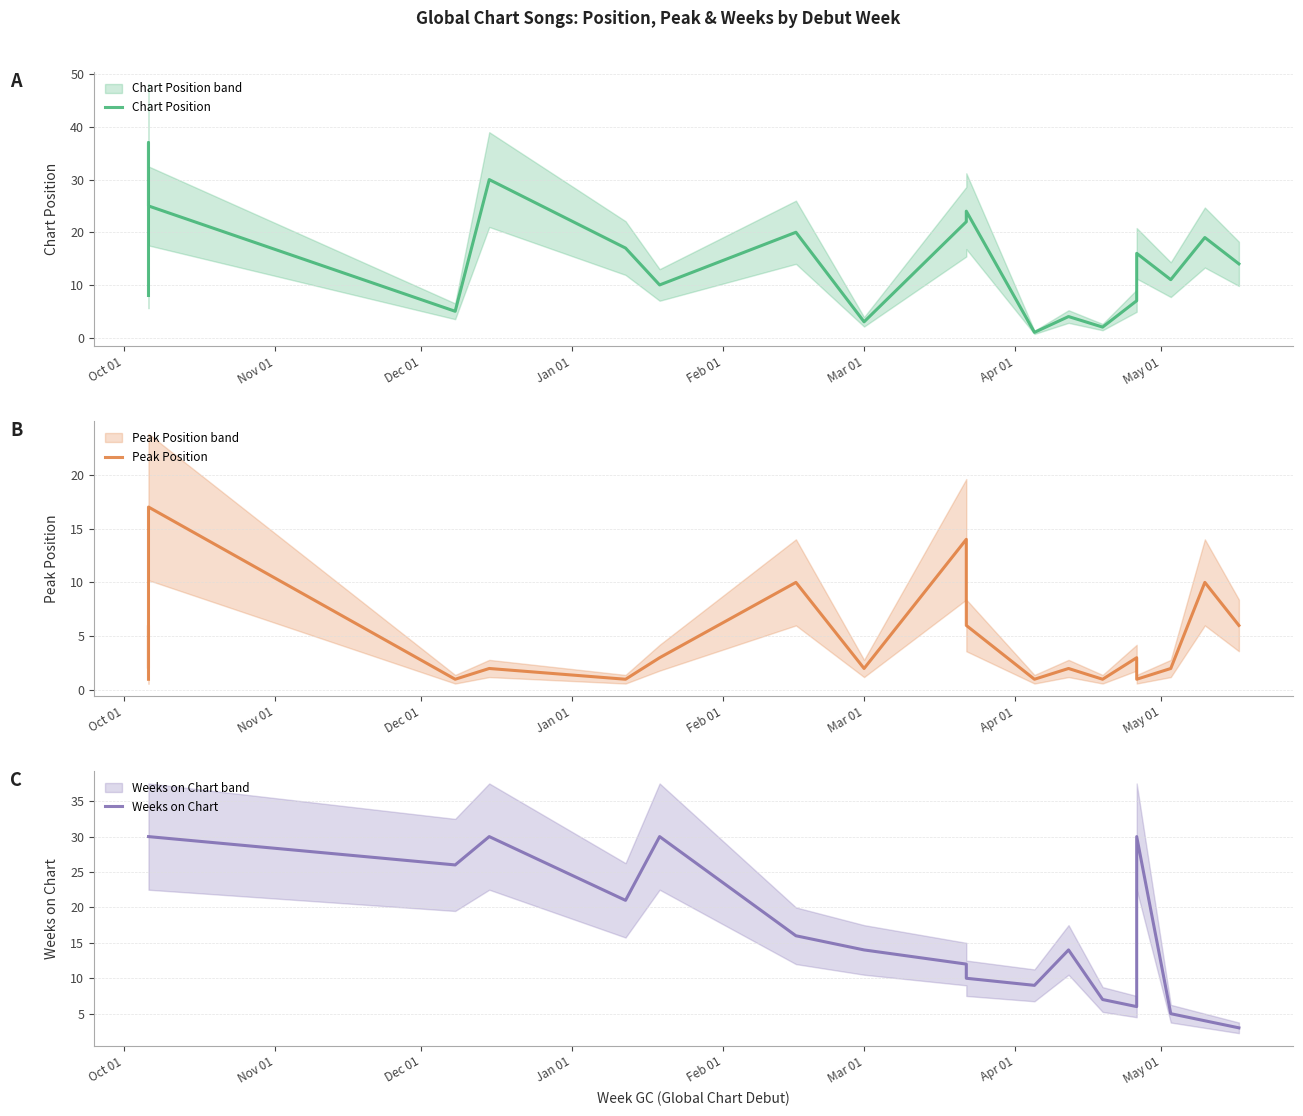

How many data points in Chart Position are above 16?

9